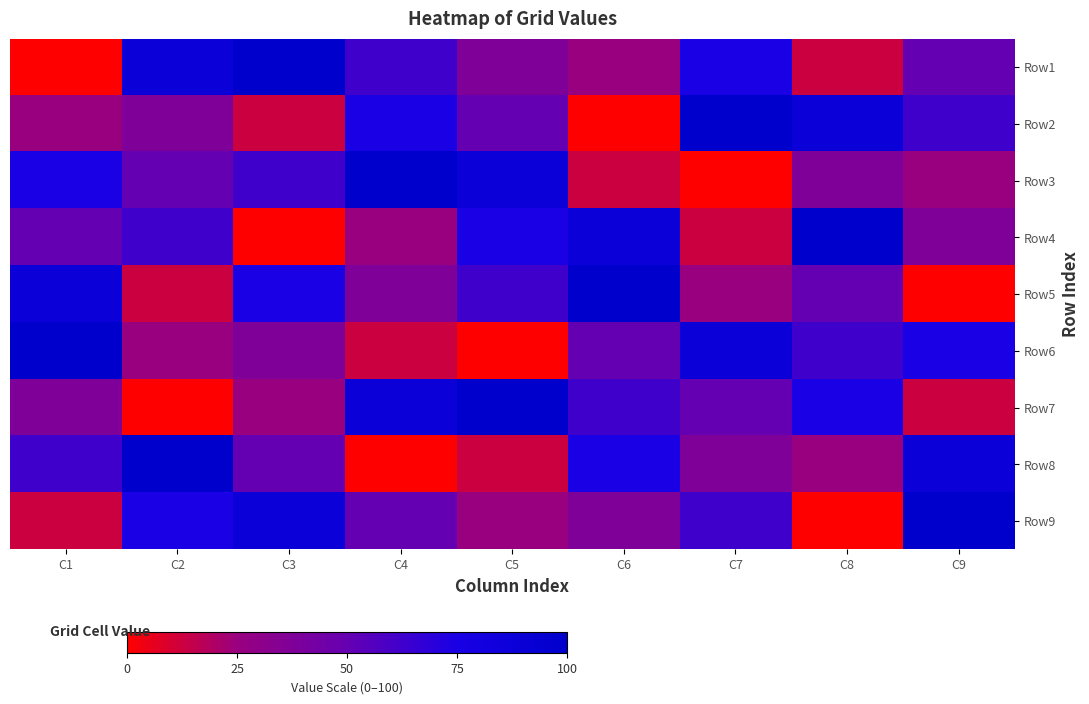

Reading left to right, extract all data points from this chart.

Row1: C1=0.0	C2=87.5	C3=100.0	C4=62.5	C5=37.5	C6=25.0	C7=75.0	C8=12.5	C9=50.0
Row2: C1=25.0	C2=37.5	C3=12.5	C4=75.0	C5=50.0	C6=0.0	C7=100.0	C8=87.5	C9=62.5
Row3: C1=75.0	C2=50.0	C3=62.5	C4=100.0	C5=87.5	C6=12.5	C7=0.0	C8=37.5	C9=25.0
Row4: C1=50.0	C2=62.5	C3=0.0	C4=25.0	C5=75.0	C6=87.5	C7=12.5	C8=100.0	C9=37.5
Row5: C1=87.5	C2=12.5	C3=75.0	C4=37.5	C5=62.5	C6=100.0	C7=25.0	C8=50.0	C9=0.0
Row6: C1=100.0	C2=25.0	C3=37.5	C4=12.5	C5=0.0	C6=50.0	C7=87.5	C8=62.5	C9=75.0
Row7: C1=37.5	C2=0.0	C3=25.0	C4=87.5	C5=100.0	C6=62.5	C7=50.0	C8=75.0	C9=12.5
Row8: C1=62.5	C2=100.0	C3=50.0	C4=0.0	C5=12.5	C6=75.0	C7=37.5	C8=25.0	C9=87.5
Row9: C1=12.5	C2=75.0	C3=87.5	C4=50.0	C5=25.0	C6=37.5	C7=62.5	C8=0.0	C9=100.0